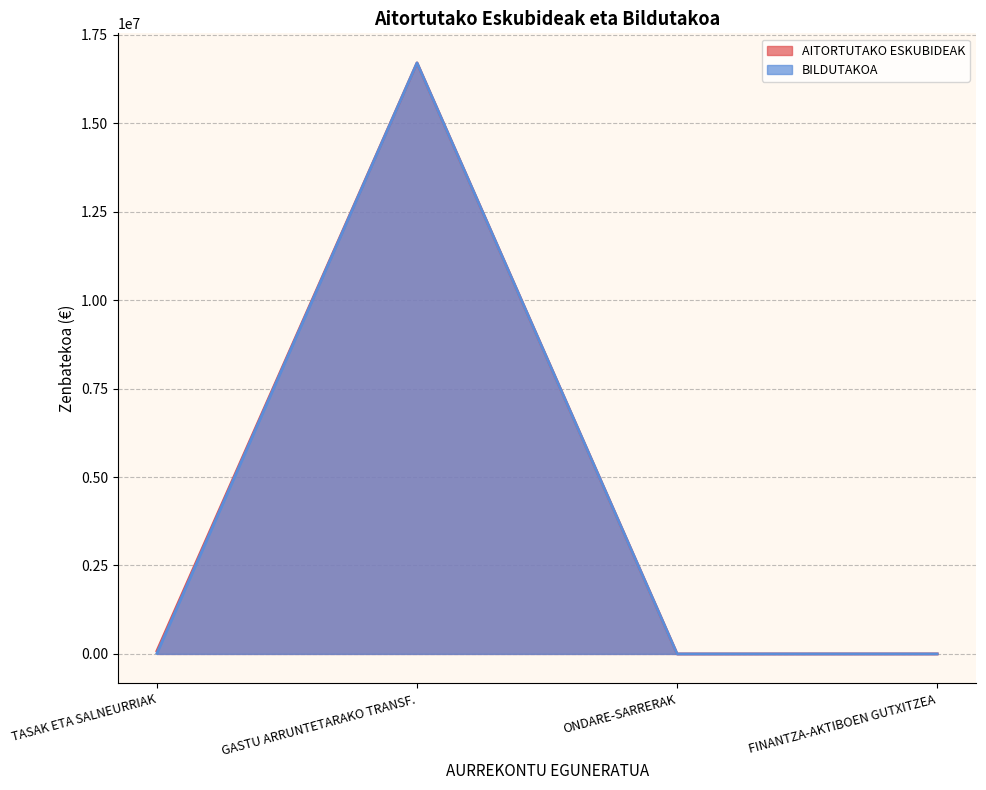

Does the chart have visible grid lines?

Yes